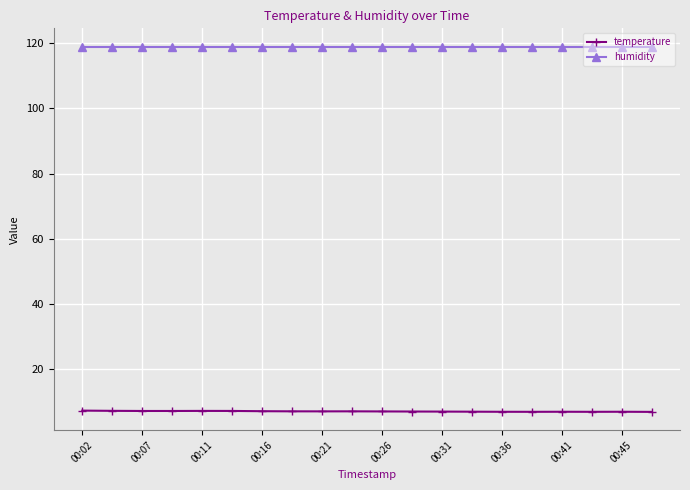

What is the average value of the temperature series?

7.0